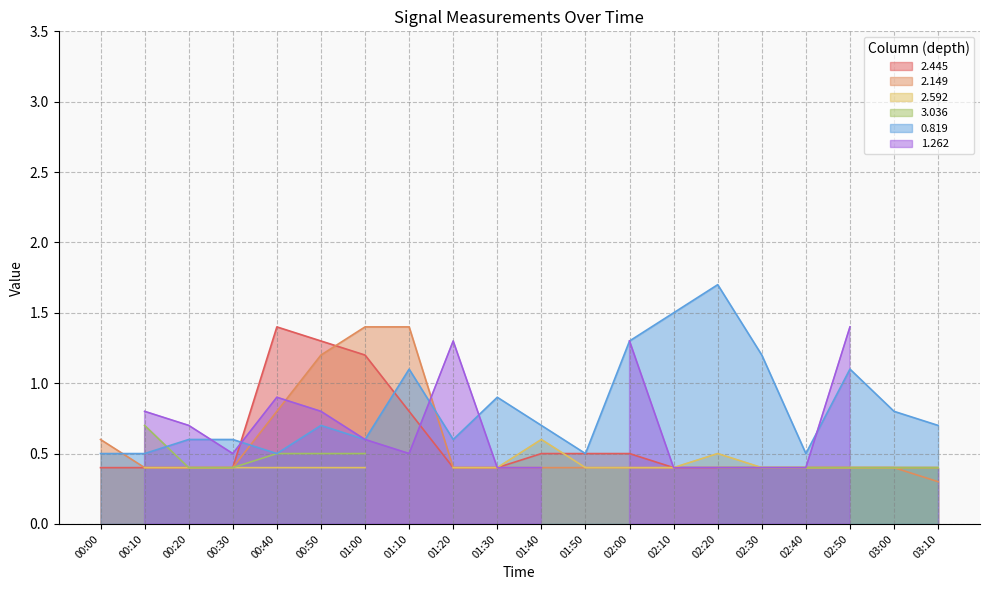

At which label is 2.445 closest to 0?

00:00